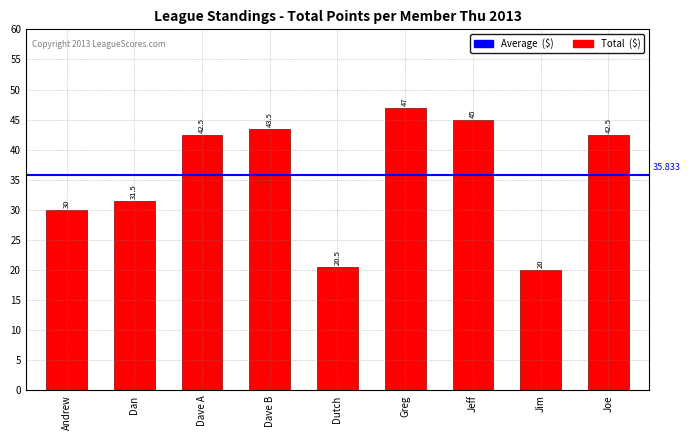

What is the sum of all values?

322.5